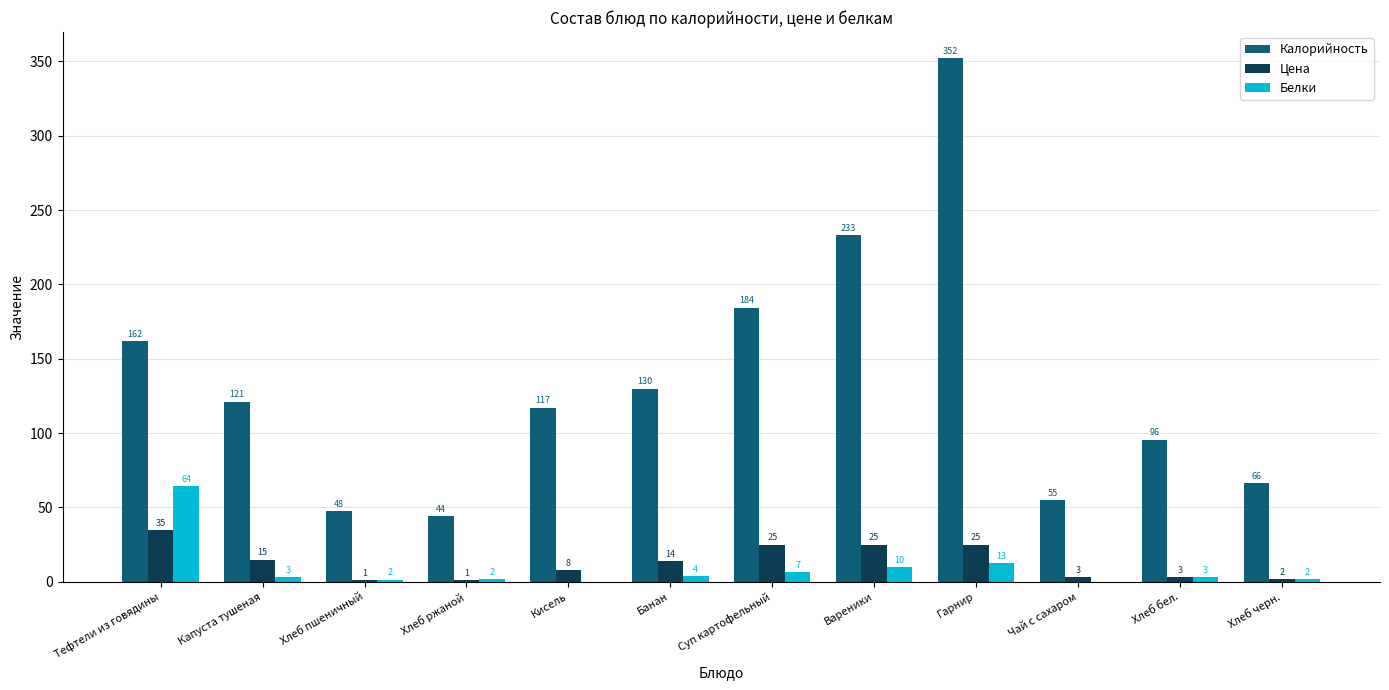

Between Капуста тушеная and Банан, which series saw the biggest shift?

Калорийность